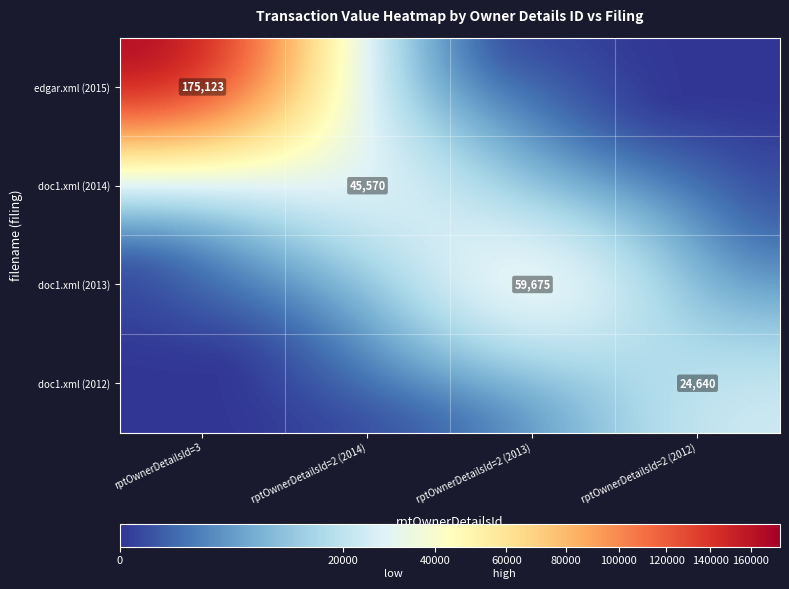

The value of doc1.xml (2012) at rptOwnerDetailsId=2 (2012) is 40440. True or false?

False